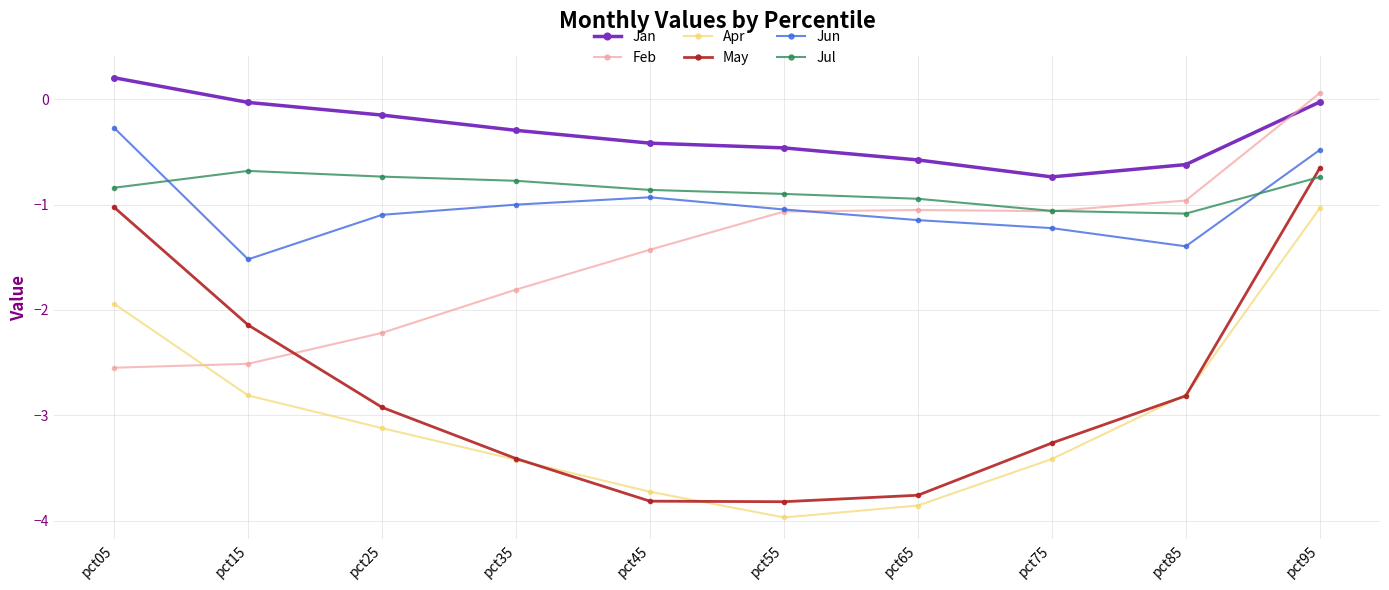

What are all the series names shown in the legend?

Jan, Feb, Apr, May, Jun, Jul